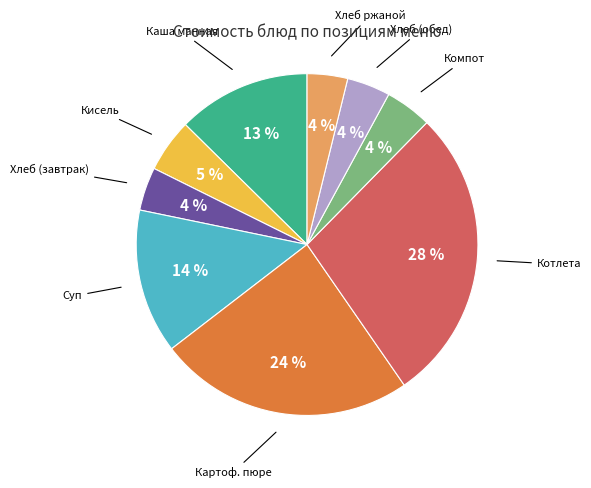

To the nearest percent, what is the average slice percentage?

11%